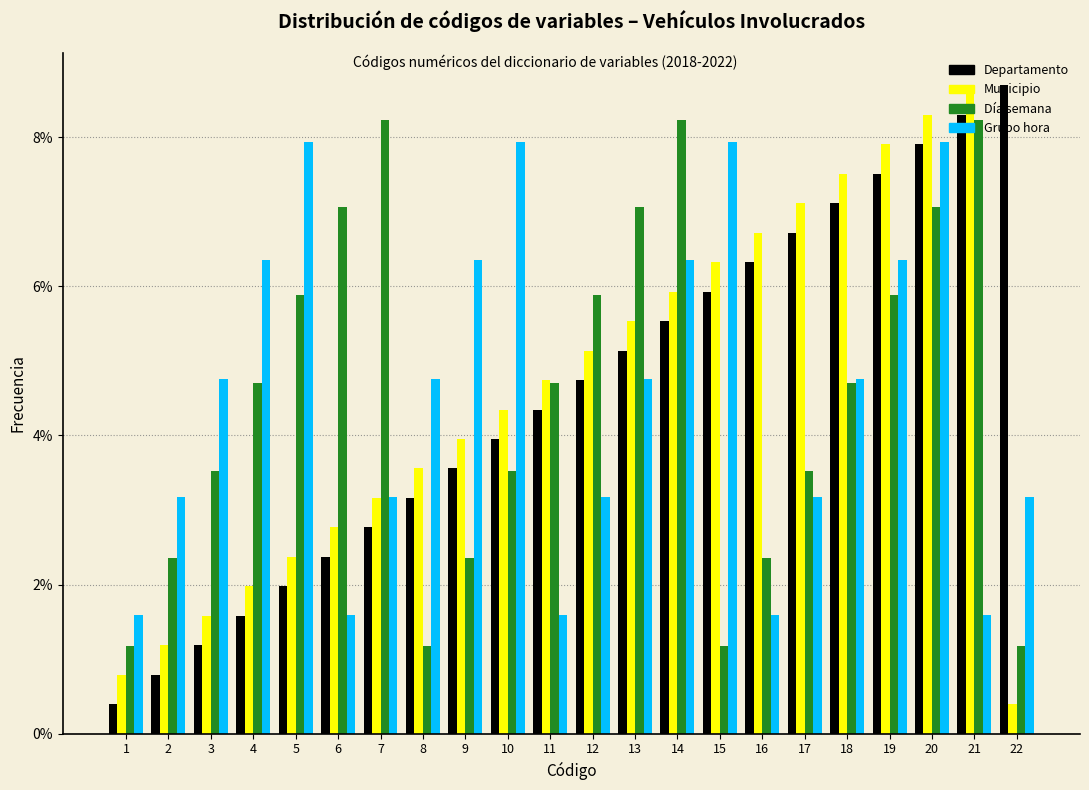

What is the spread (max minus min) of values at 18?

2.8